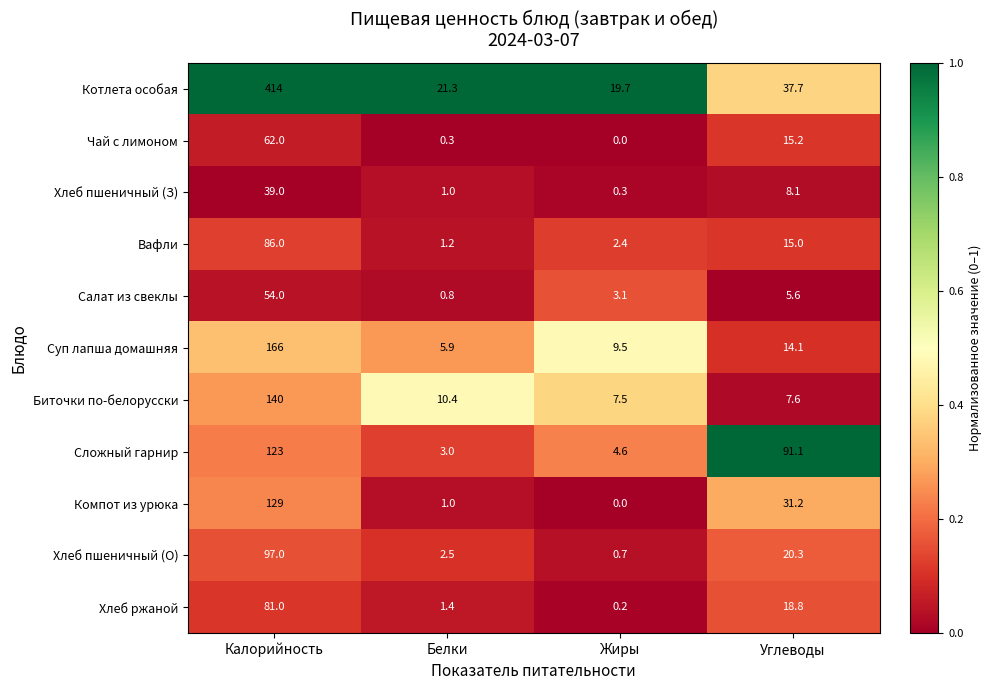

Which category has the lowest value in the Сложный гарнир series?

Белки